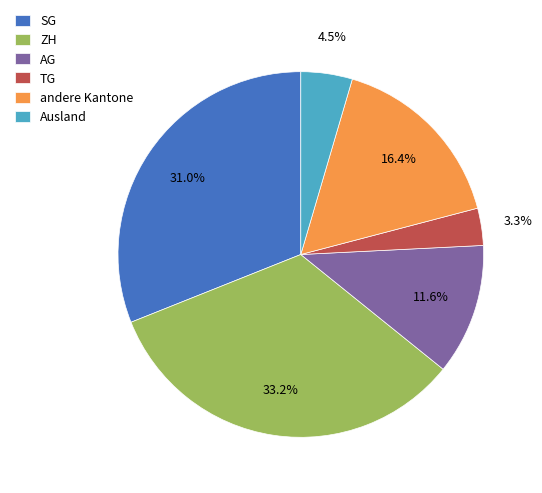

To the nearest percent, what percentage of the pie is SG?

31%